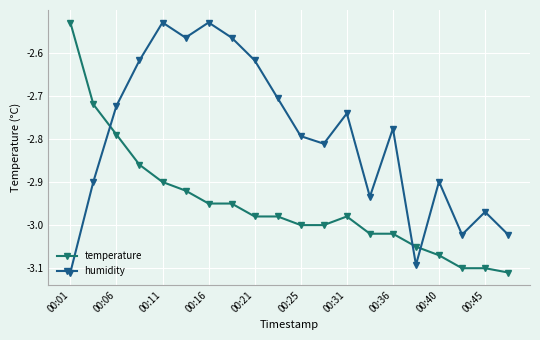

What are all the series names shown in the legend?

temperature, humidity